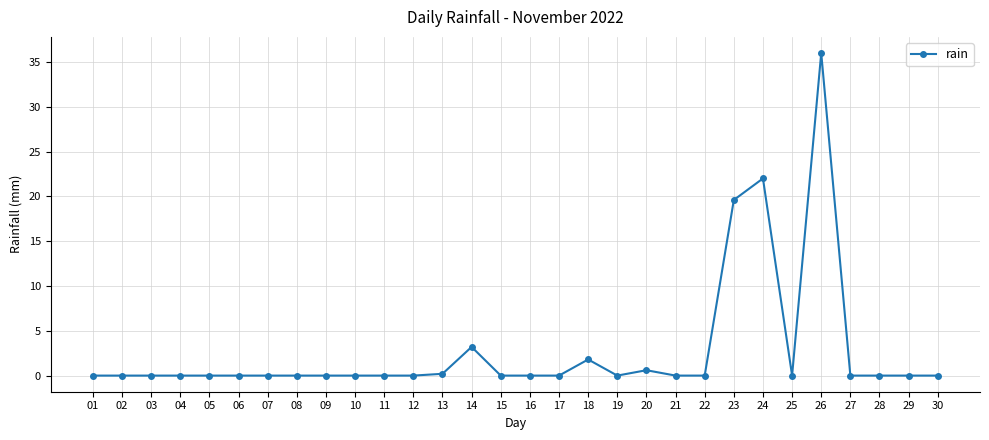

Is it true that the value at 29 is 0.0?

True